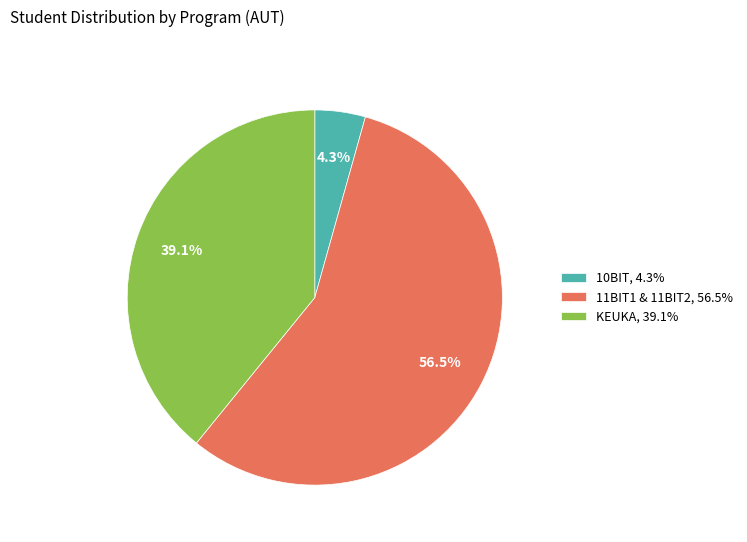

Which has a higher value, 10BIT, 4.3% or KEUKA, 39.1%?

KEUKA, 39.1%